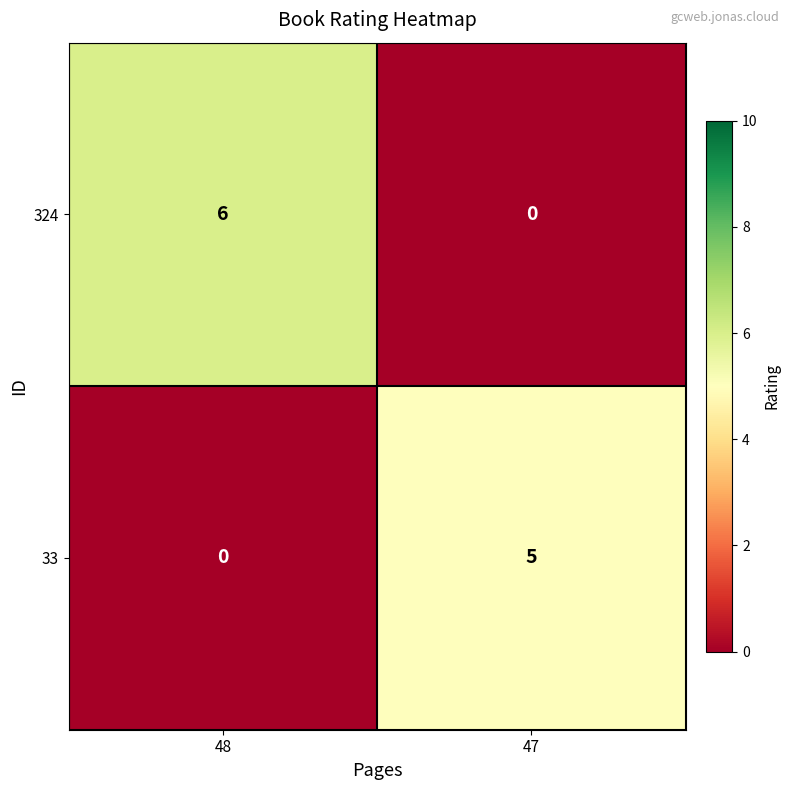

Rank the series by their average value, from lowest to highest.

33, 324